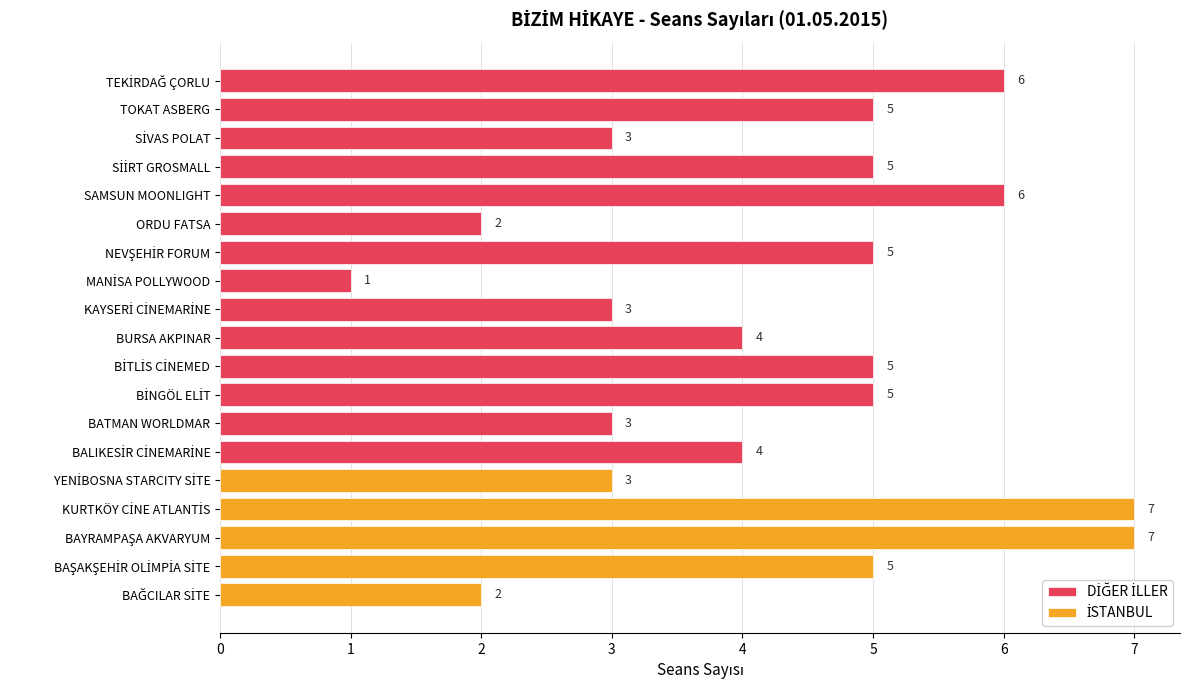

Which has a higher value, BAŞAKŞEHİR OLİMPİA SİTE or BAĞCILAR SİTE?

BAŞAKŞEHİR OLİMPİA SİTE